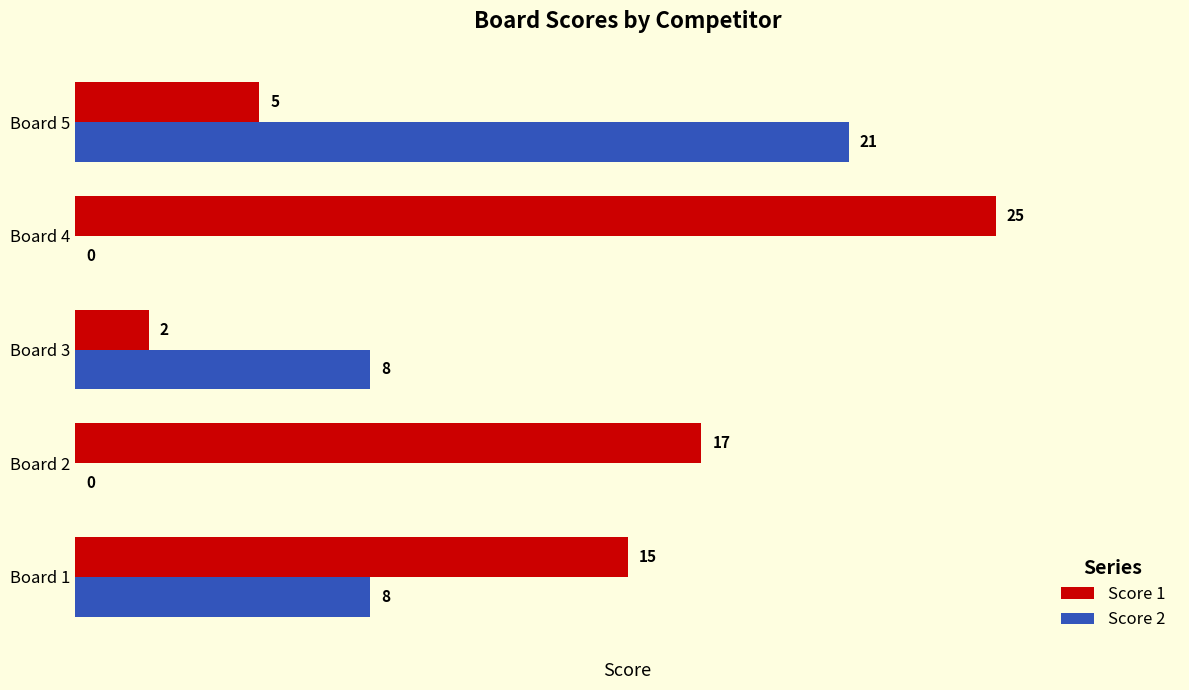

Where is Score 1 nearest to the value 13?

Board 1